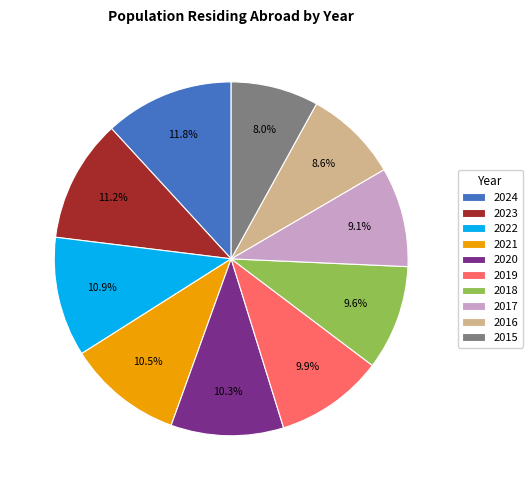

Which slice is the largest?

2024